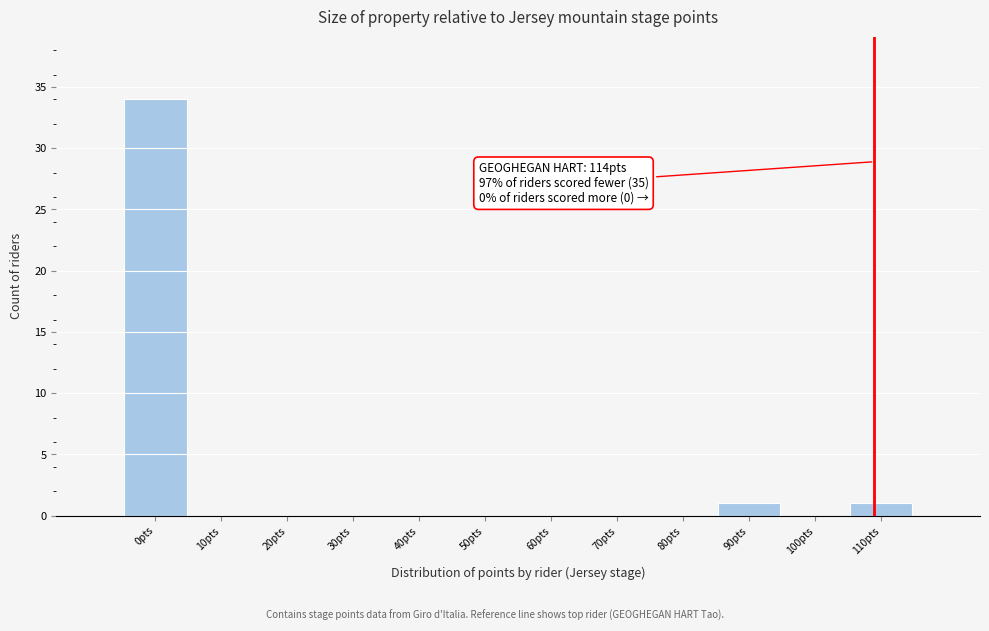

Reading left to right, what are all the values shown in this chart?

0pts=34	10pts=0	20pts=0	30pts=0	40pts=0	50pts=0	60pts=0	70pts=0	80pts=0	90pts=1	100pts=0	110pts=1